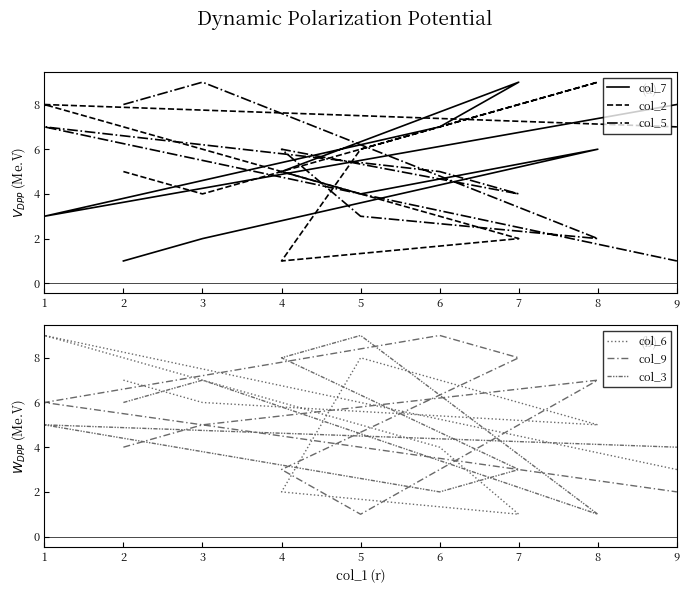

At which label does col_5 first exceed 5?

2